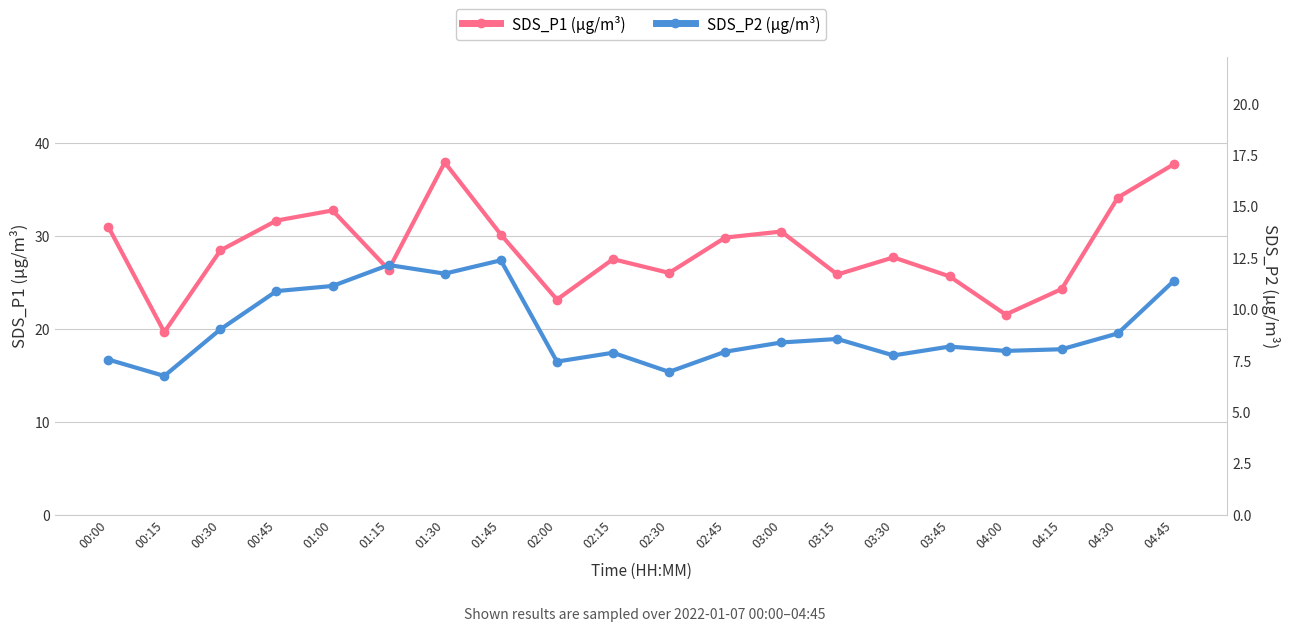

Which series changed the most between 00:00 and 02:45?

SDS_P1 (µg/m³)